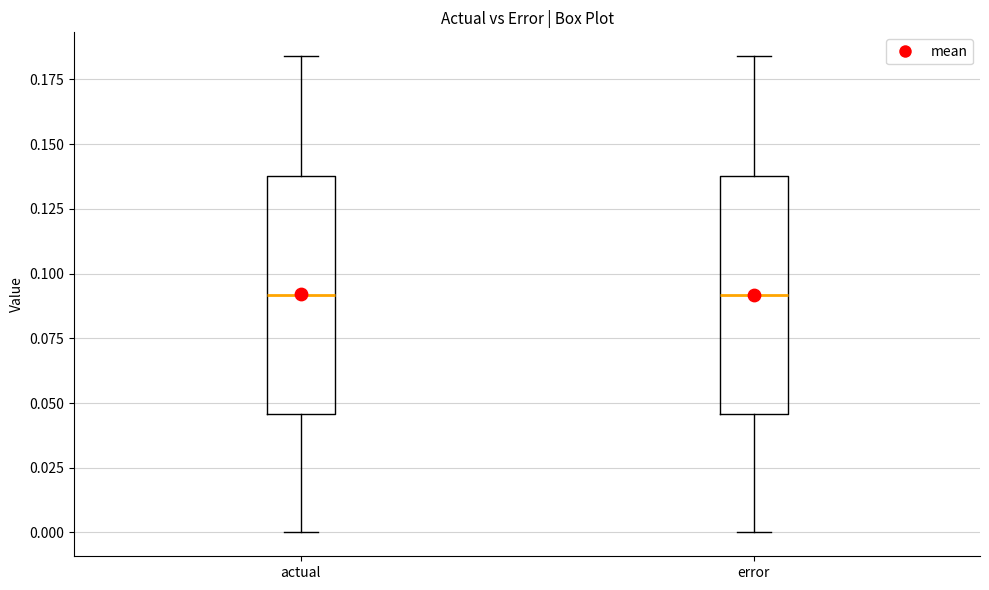

Reading left to right, transcribe this box plot: for each box, give where its median line is, the range the box spans, and where its two whiskers end, as read against the y-axis. The values are not printed on the chart, so give them approximately, as read against the axis.

actual: median 0.090, box 0.045 to 0.140, whiskers 0.000 to 0.185
error: median 0.090, box 0.045 to 0.140, whiskers 0.000 to 0.185